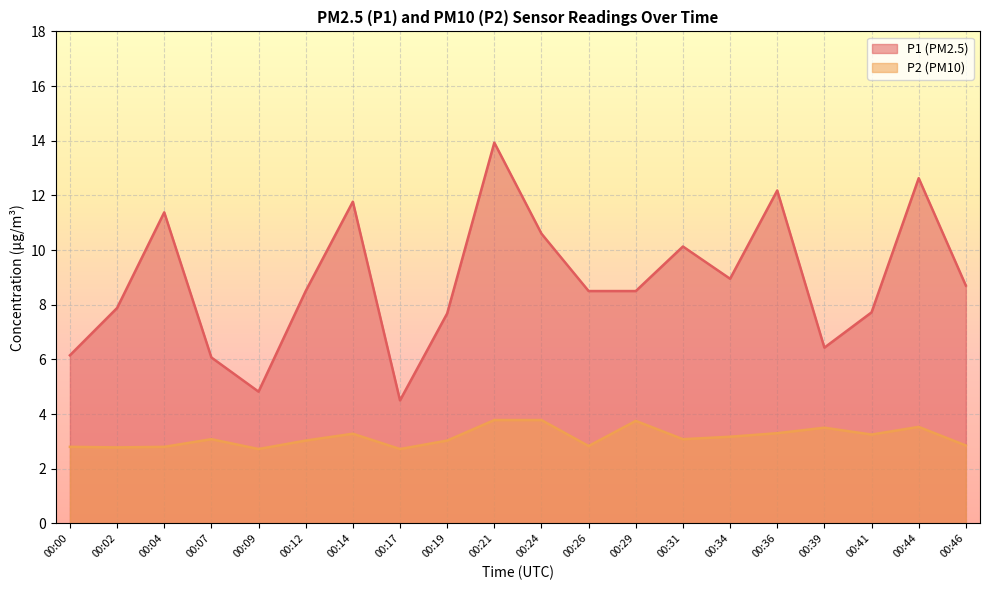

At which category does the chart reach its peak across all series?

00:21